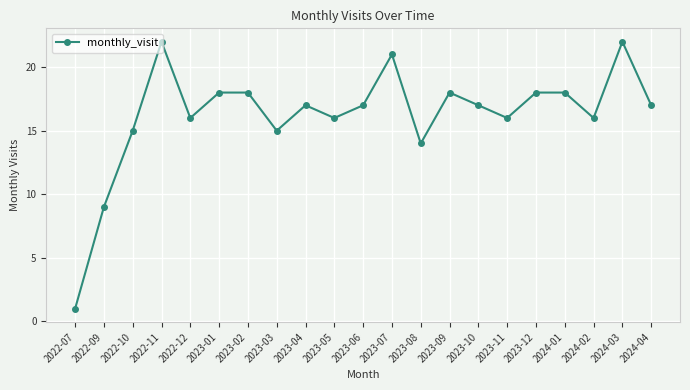

Is this an area chart (filled region under the line)?

No